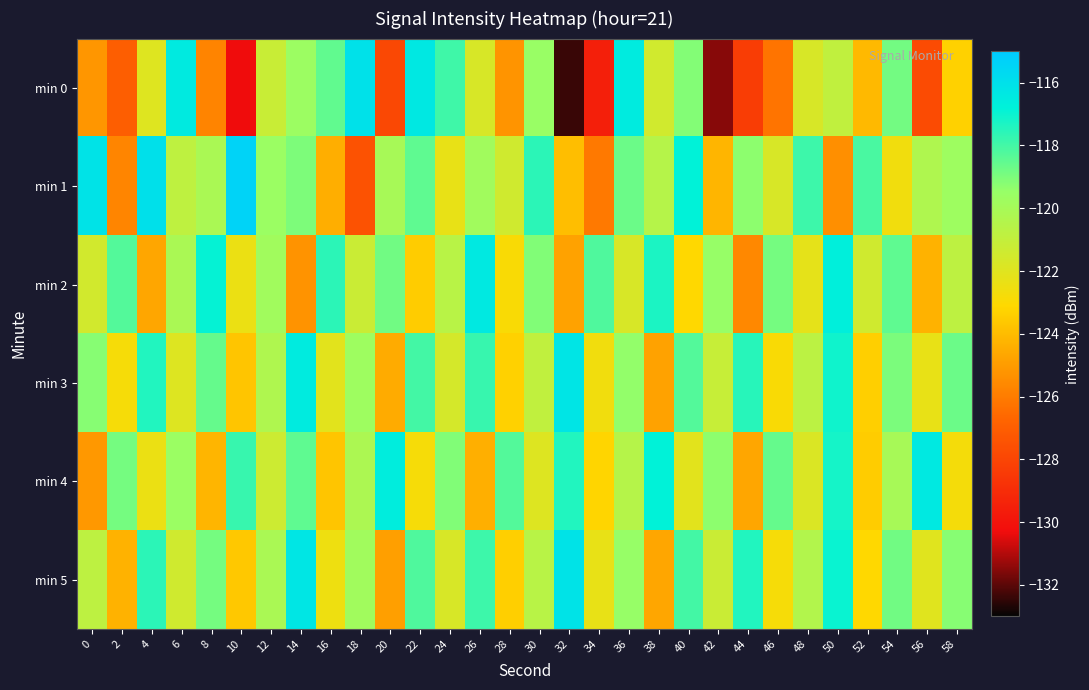

Rank the series by their maximum value, from lowest to highest.

min 2, min 4, min 3, min 5, min 0, min 1